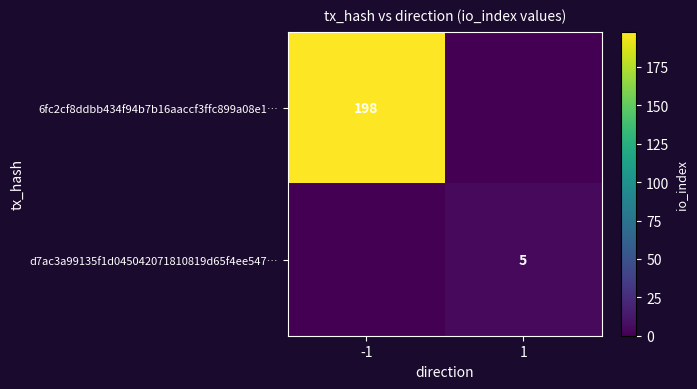

What is the total value across all series at 1?

5